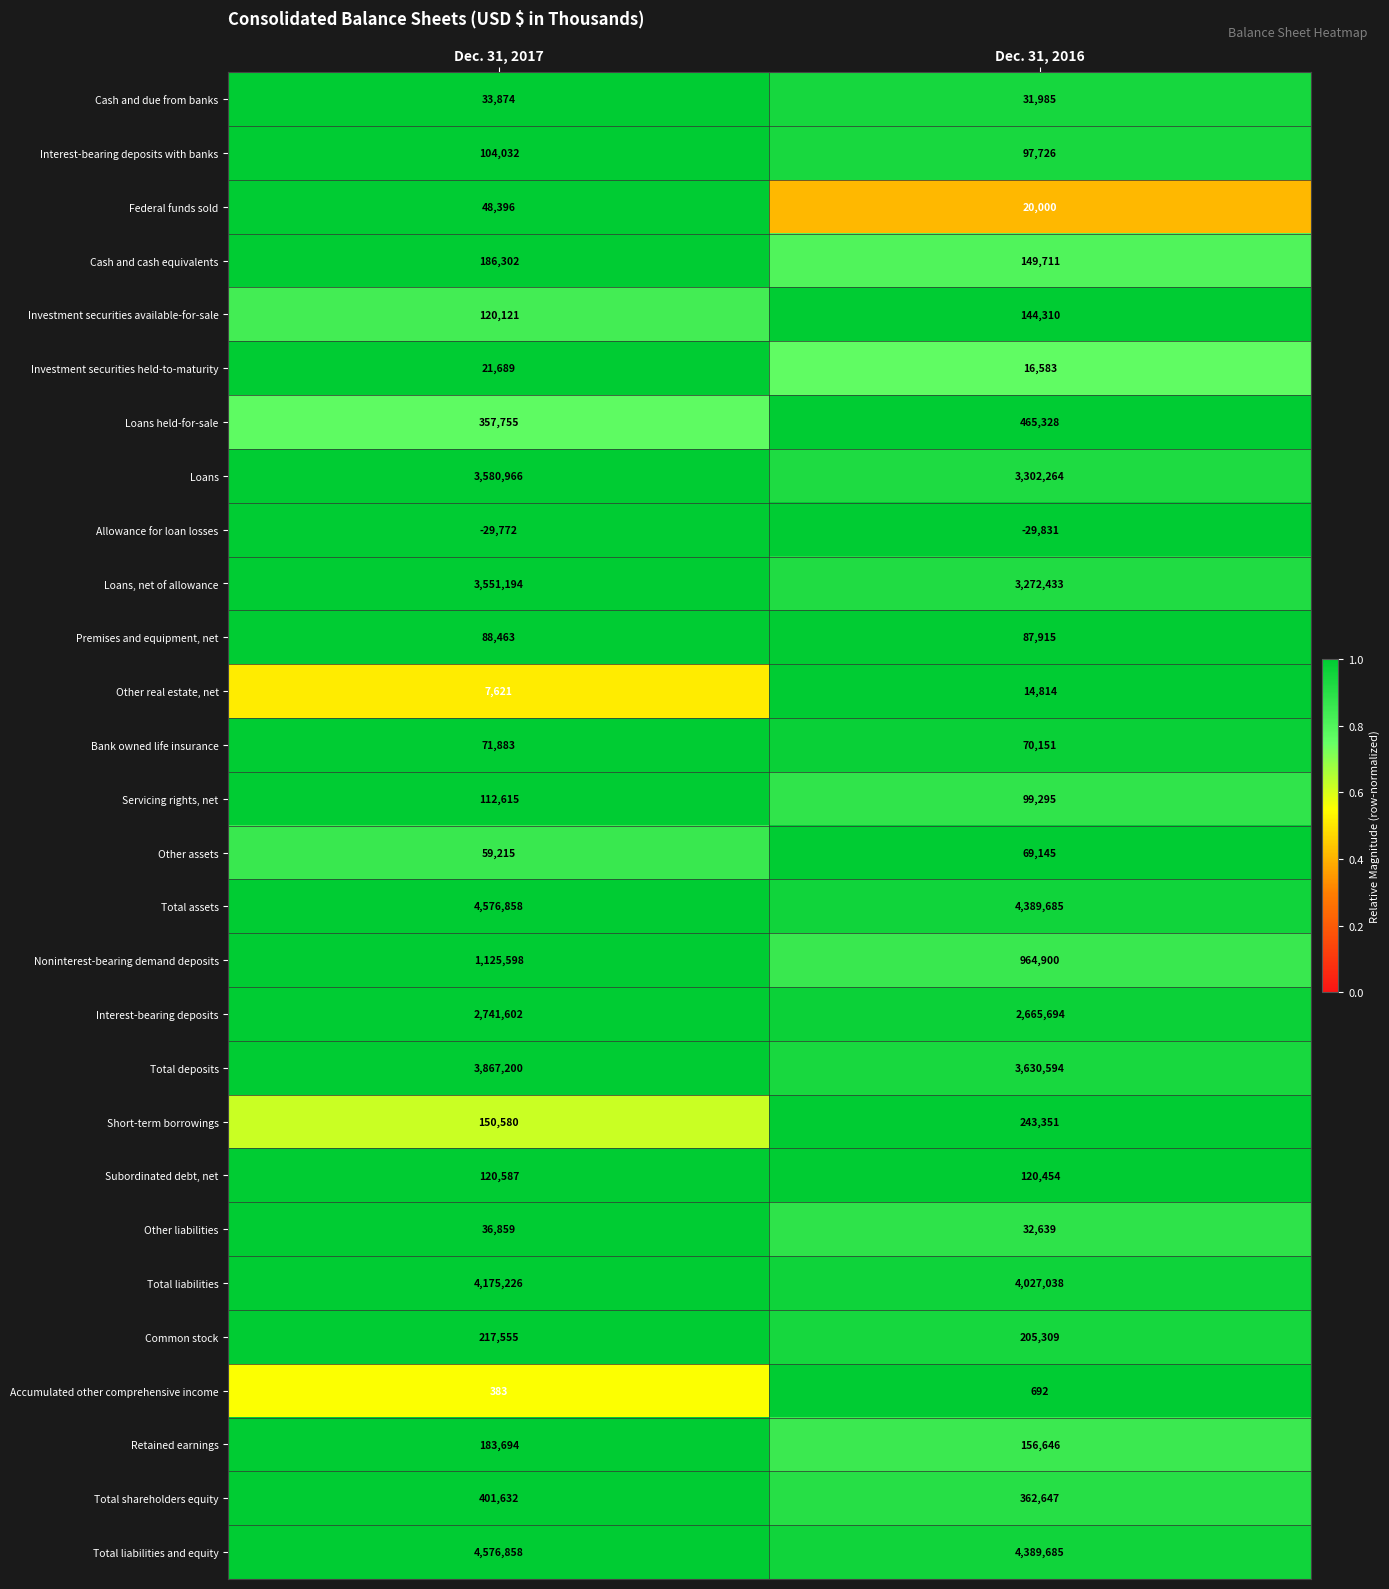

At which category does the chart reach its peak across all series?

Dec. 31, 2017